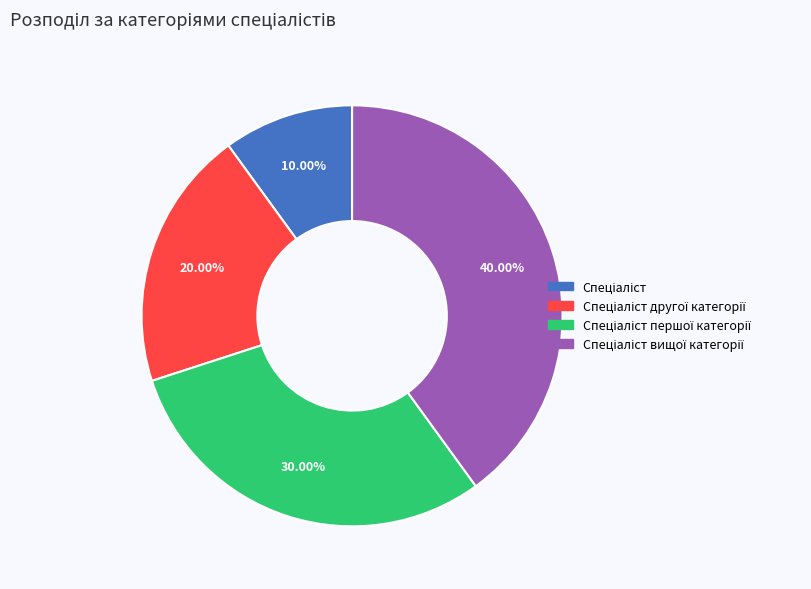

Is there any slice that represents more than half of the pie?

No